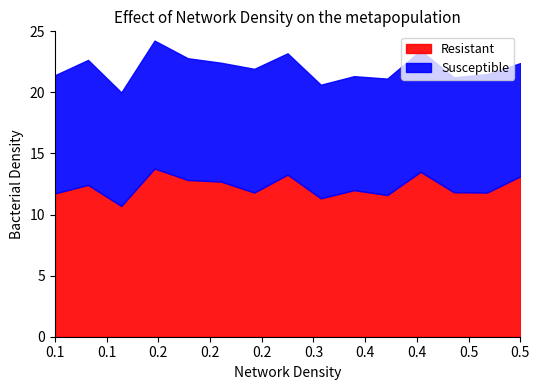

What is the maximum value for Resistant?

13.8